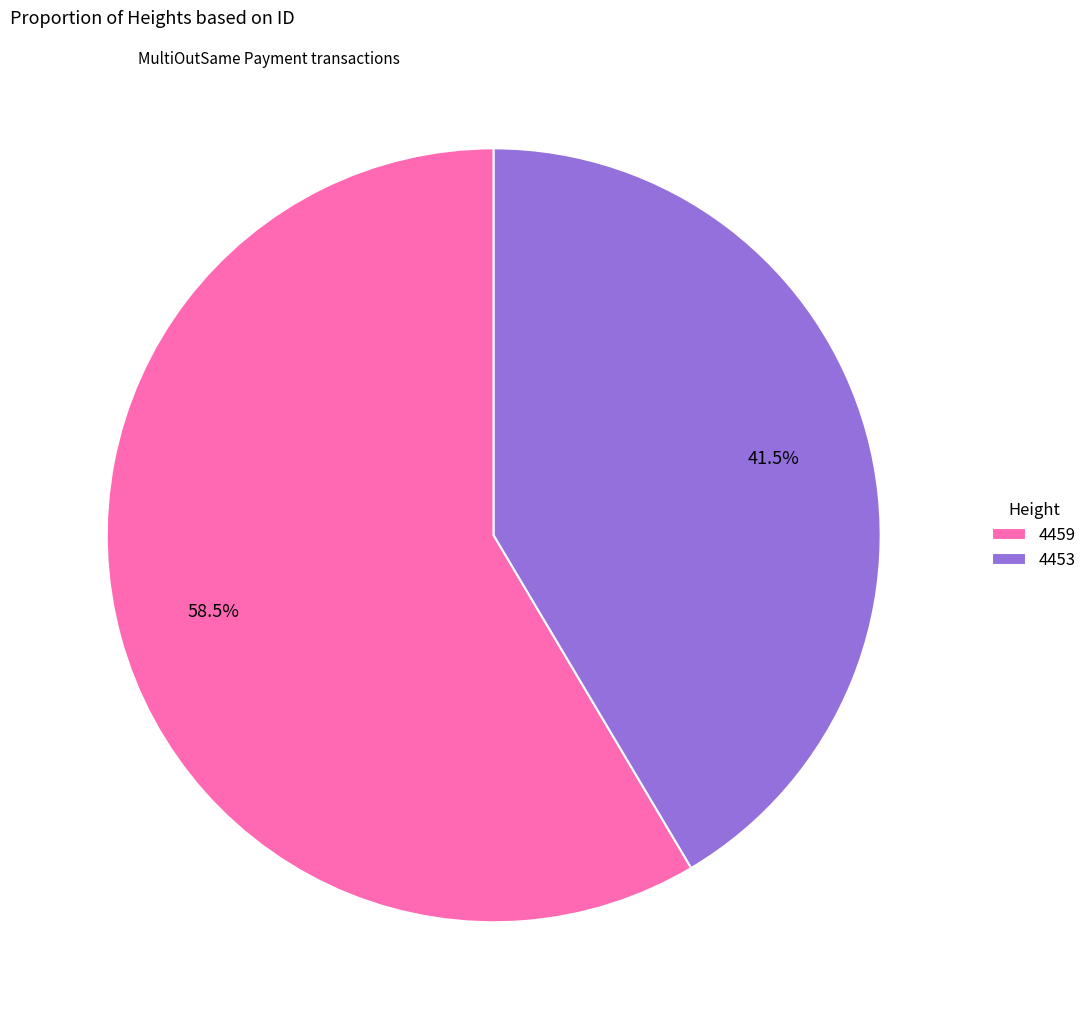

What is the ratio of the value at 4453 to the value at 4459?

0.7